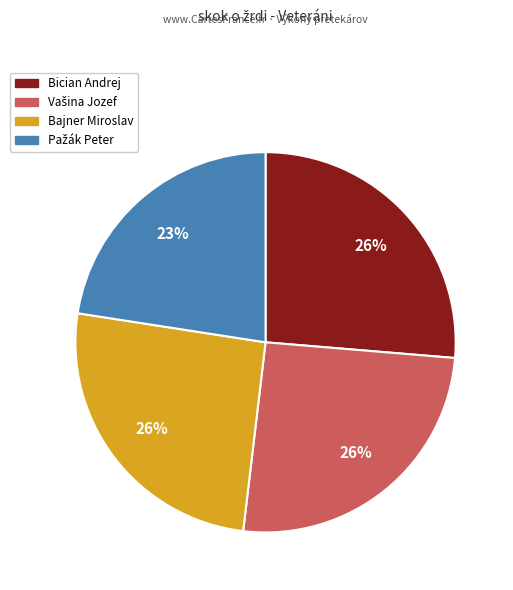

Is it true that Bajner Miroslav is 39% of the pie?

False